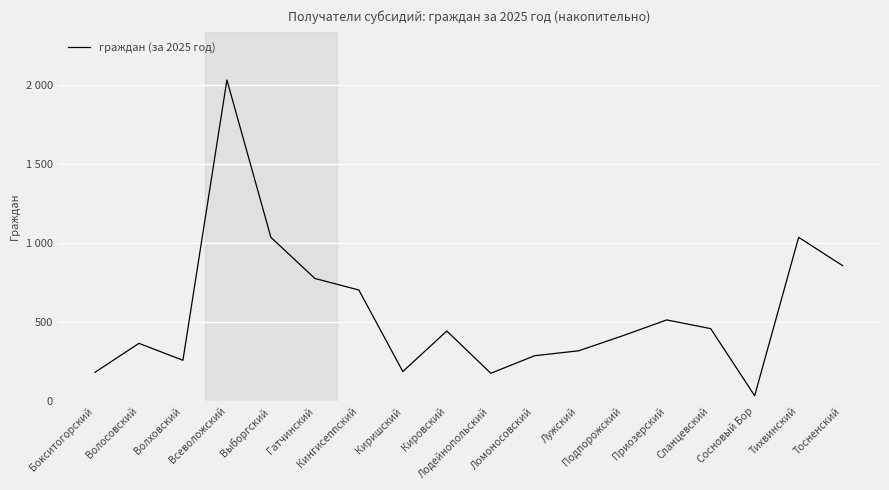

The value at Приозерский is 281. True or false?

False